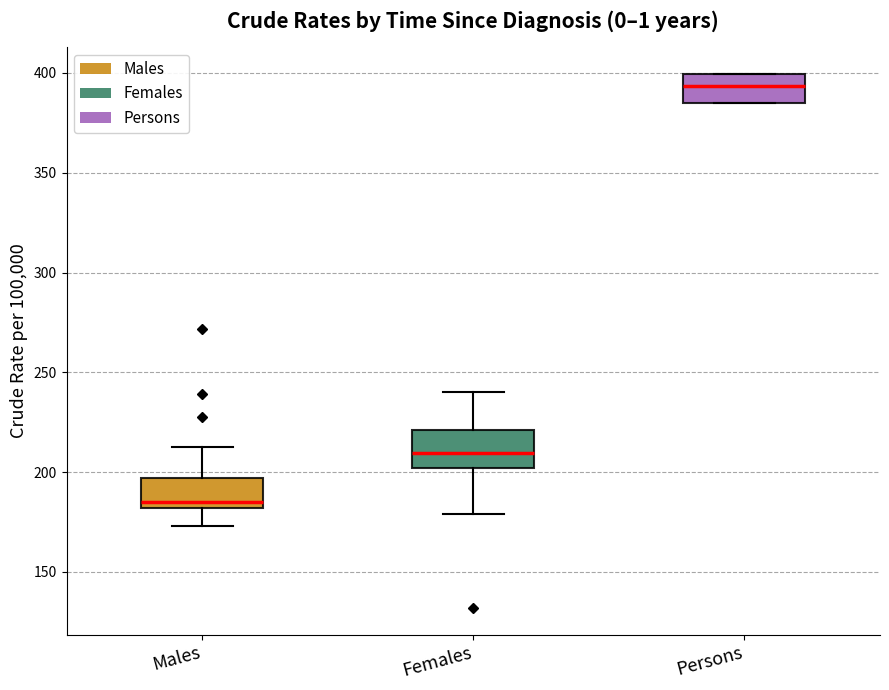

Where does the median line of the box for Males sit on the y-axis? The values are not printed on the chart, so give them approximately, as read against the axis.

185